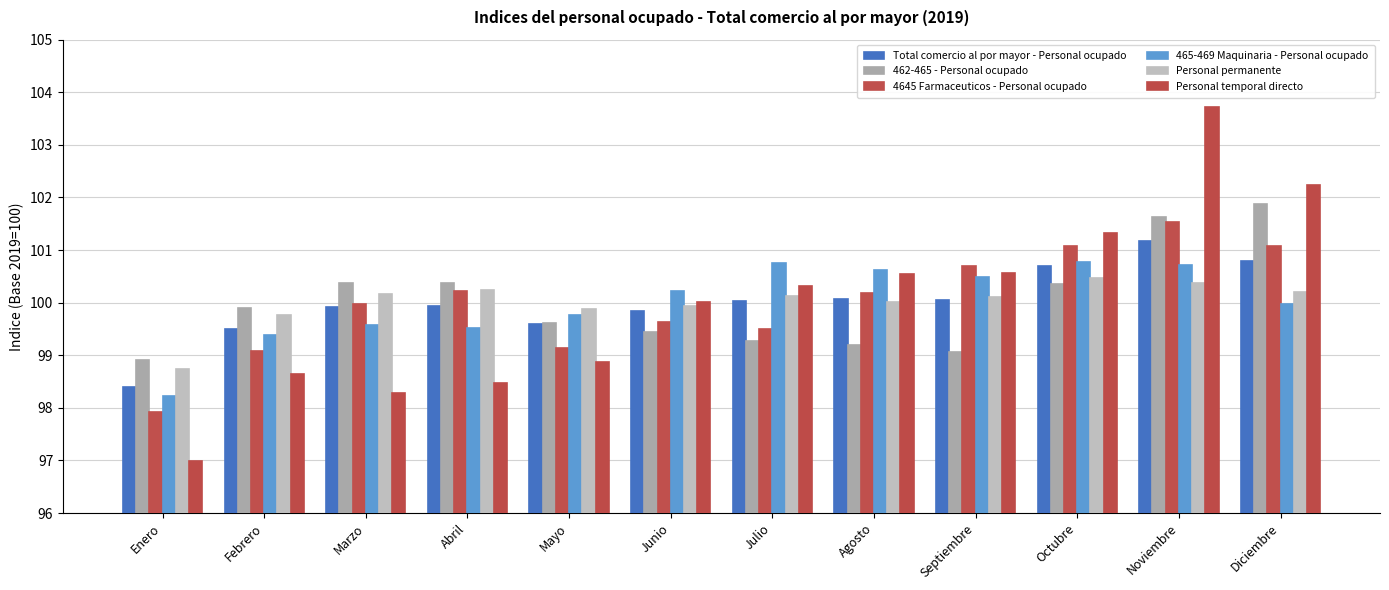

What is the value of the 462-465 - Personal ocupado bar at the 12th from the left?

101.9